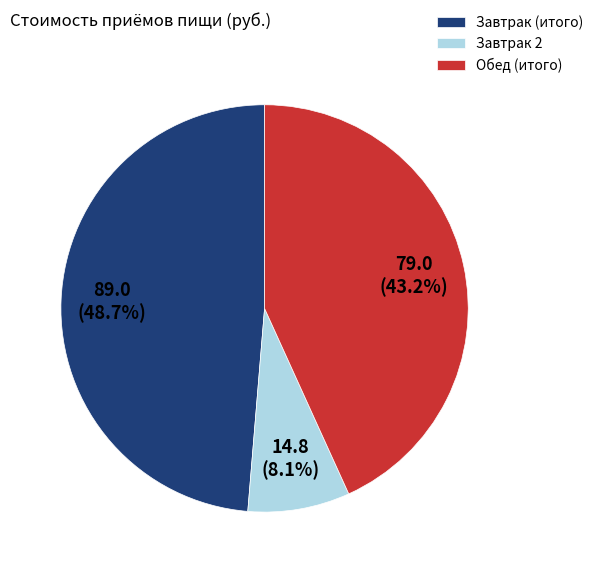

To the nearest percent, what is the difference between the Завтрак (итого) and Завтрак 2 slice percentages?

41%